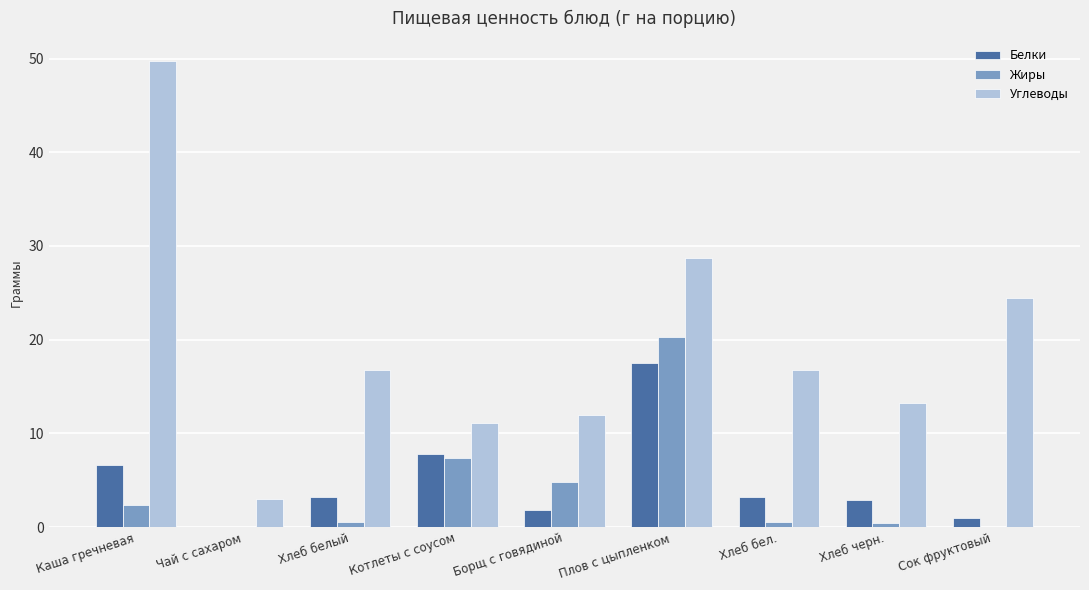

Between Каша гречневая and Хлеб белый, which series saw the biggest shift?

Углеводы